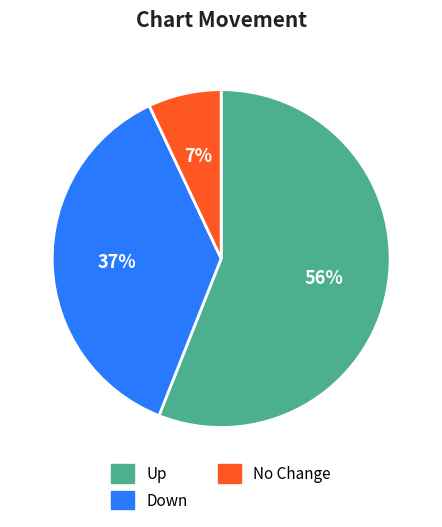

Is the sum of Down and Up greater than half?

Yes